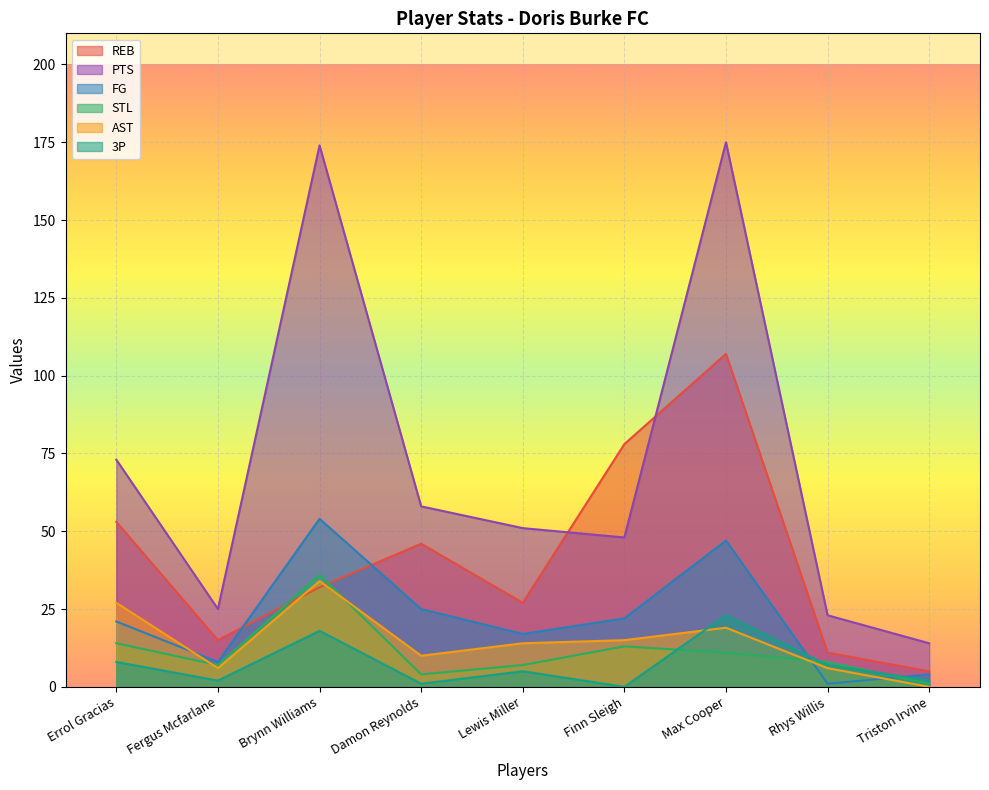

Is the value of PTS at Triston Irvine greater than the value of REB at Rhys Willis?

Yes